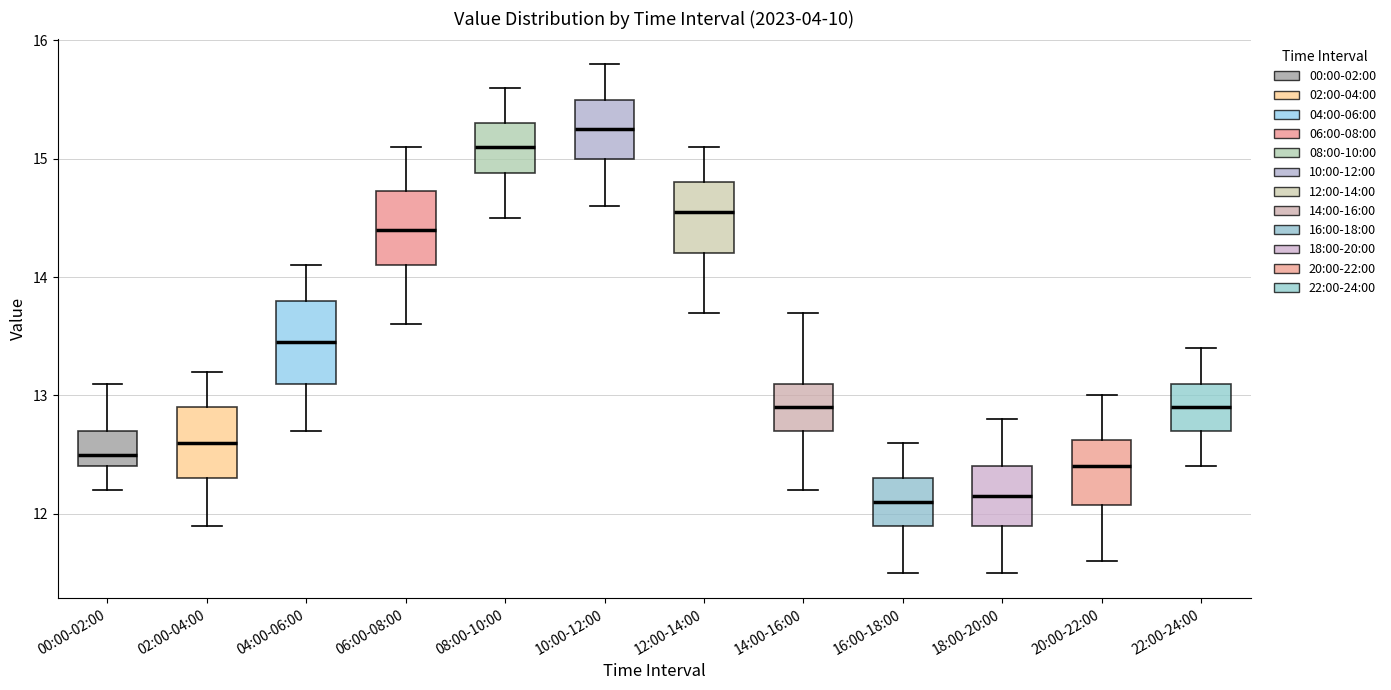

Where is the upper edge of the box for 10:00-12:00 on the y-axis? The values are not printed on the chart, so give them approximately, as read against the axis.

15.5